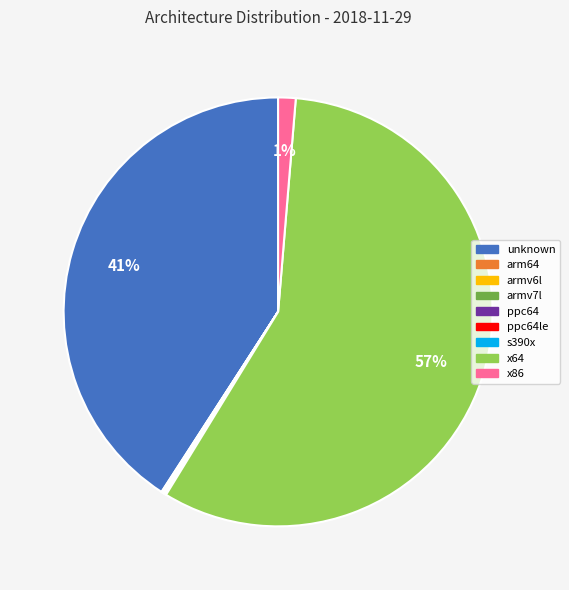

The unknown slice represents 41% of the pie. True or false?

True